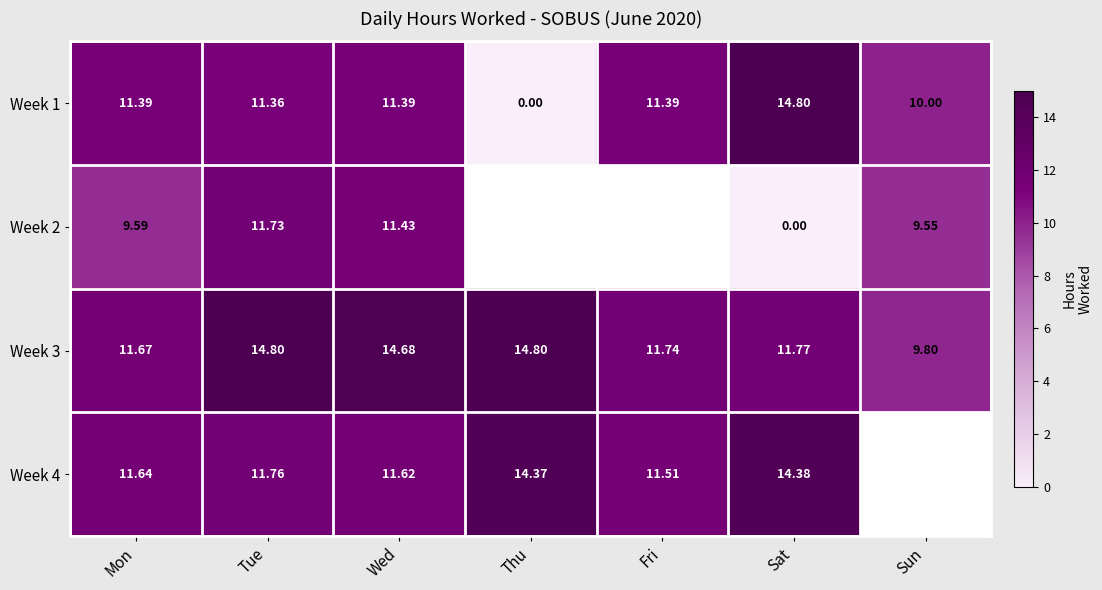

Count the number of categories in the chart.

7